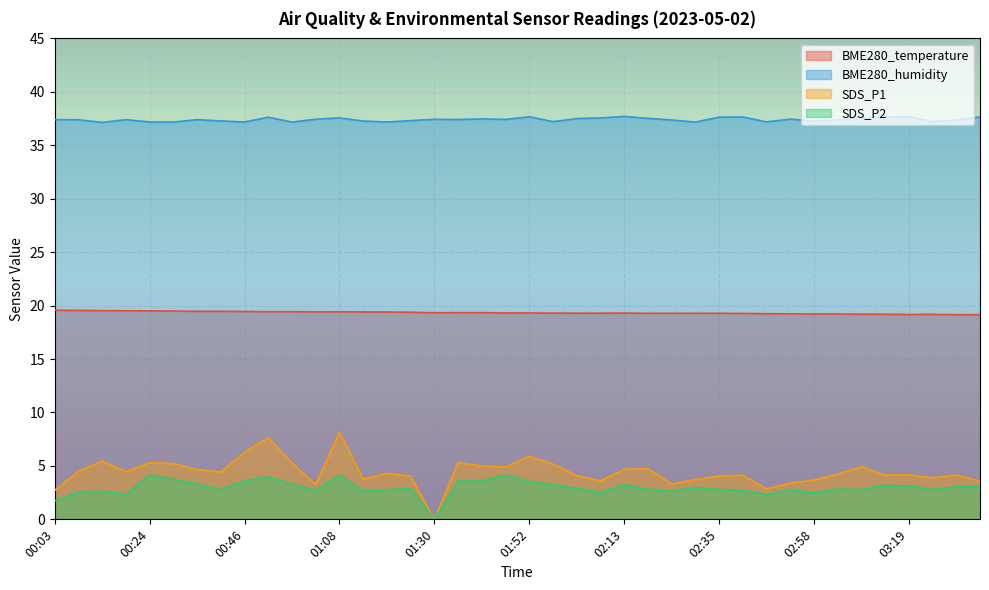

Which series changed the most between 00:35 and 02:13?

BME280_humidity